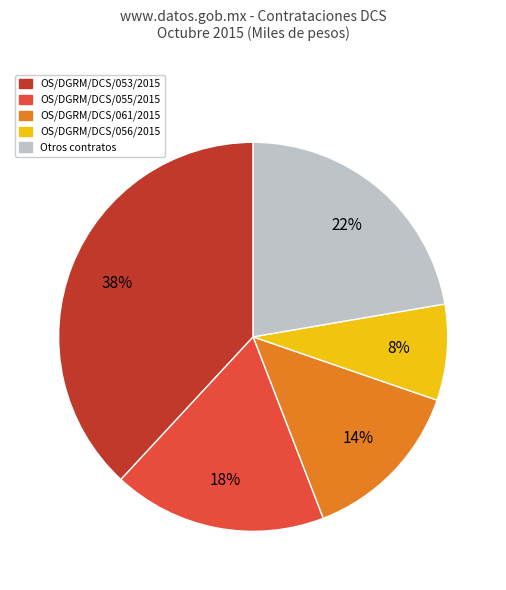

To the nearest percent, what is the difference between the largest and smallest slice percentages?

30%